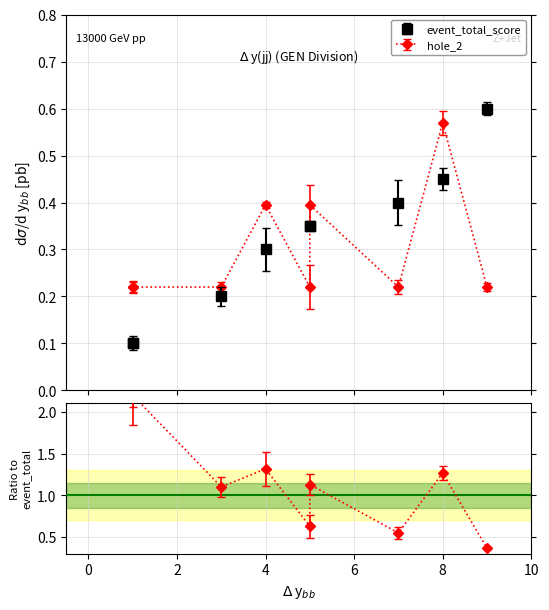

What is the lowest value of the event_relative_score series?

0.1